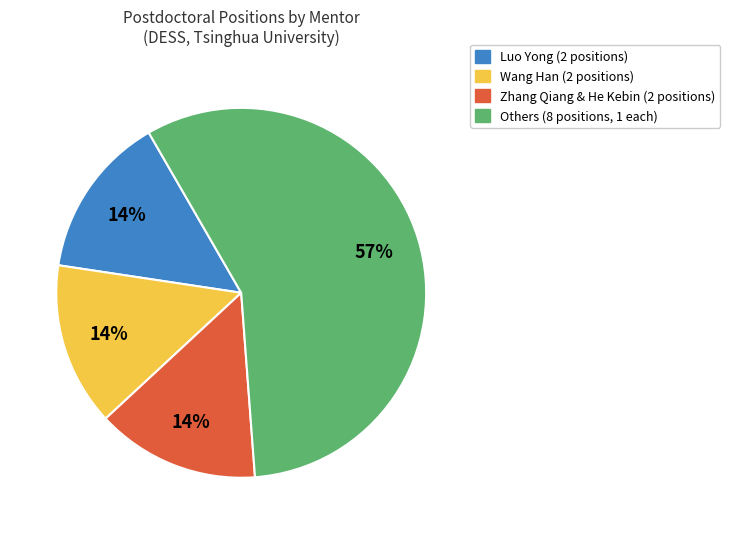

To the nearest percent, what is the difference between the largest and smallest slice percentages?

43%